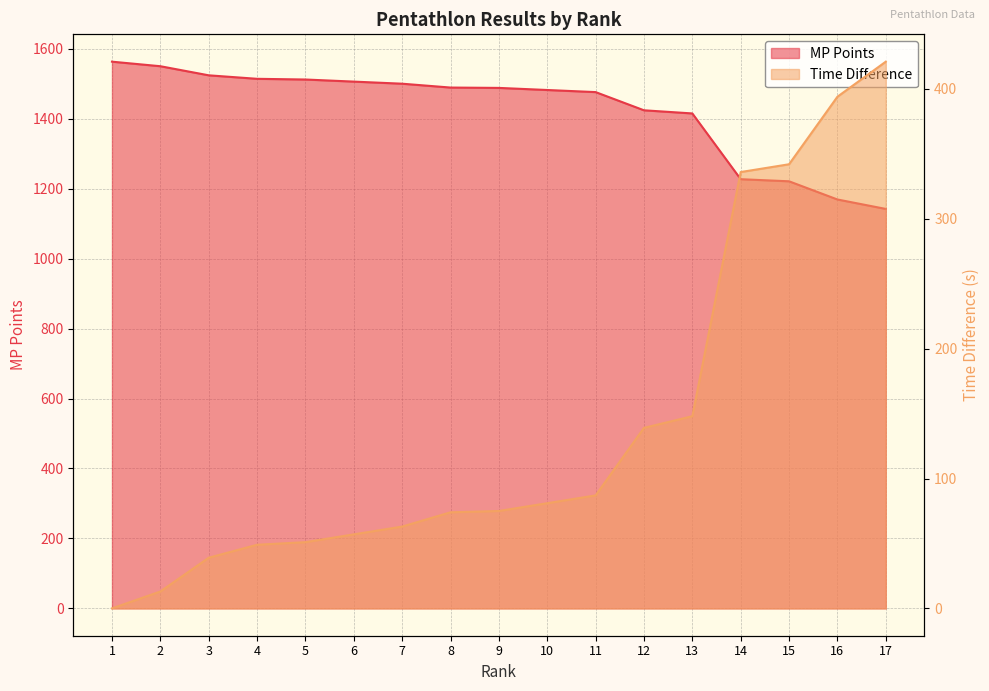

At which label does Time Difference reach its minimum?

1